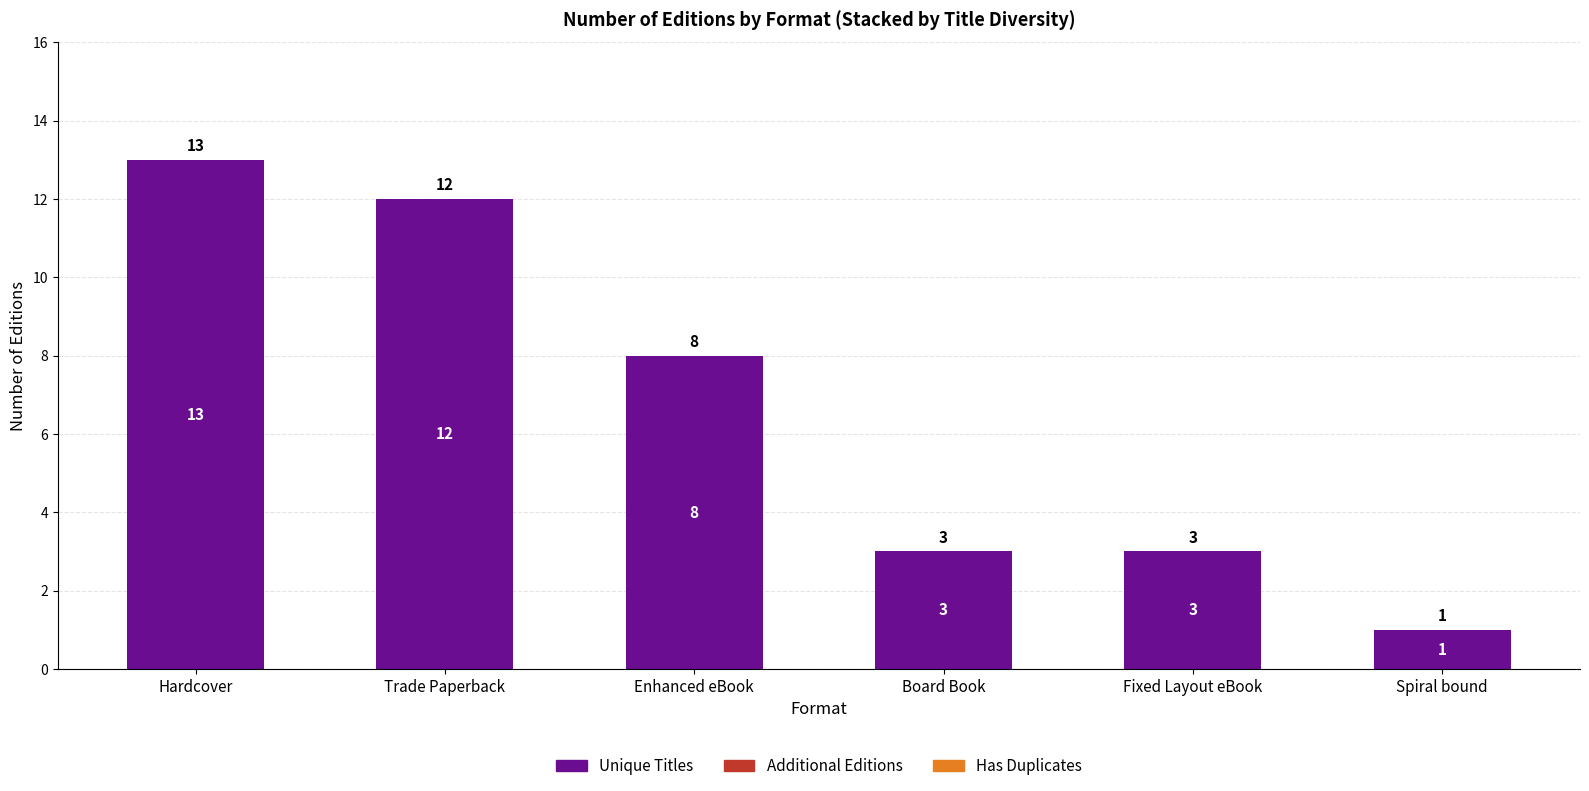

What is the label of the 4th bar from the right?

Enhanced eBook